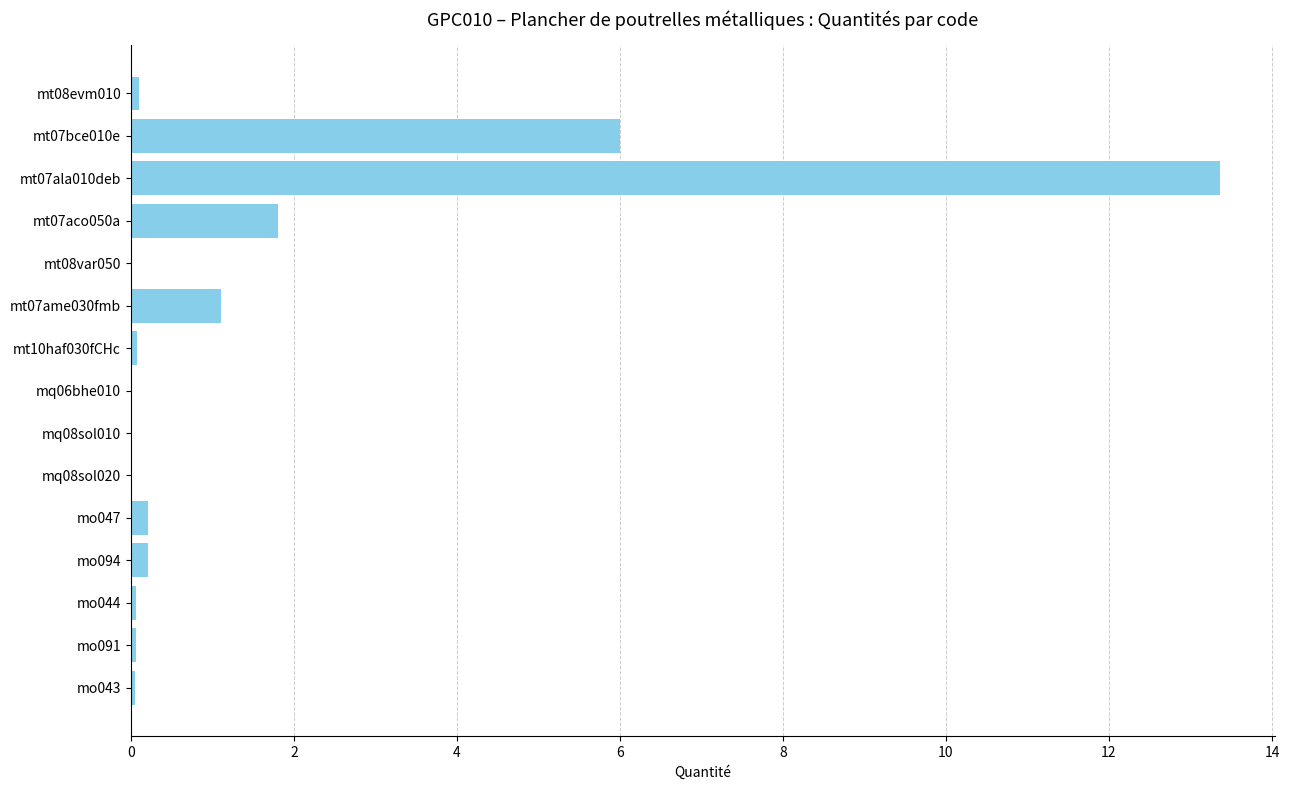

What is the greatest value displayed?

13.4